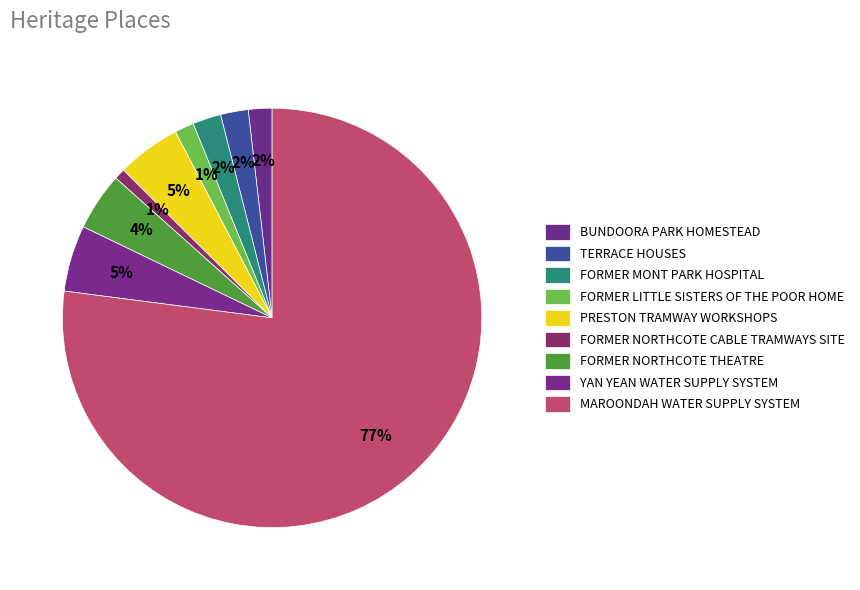

How many segments does this pie chart have?

9